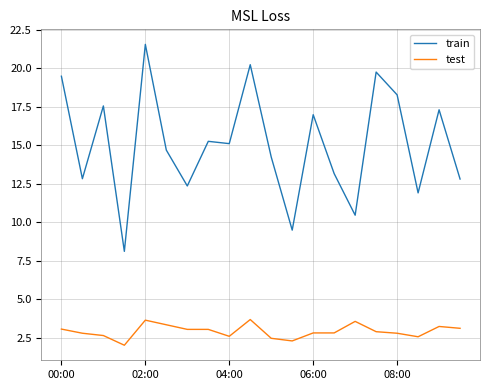

Which series has the largest total across all categories?

train